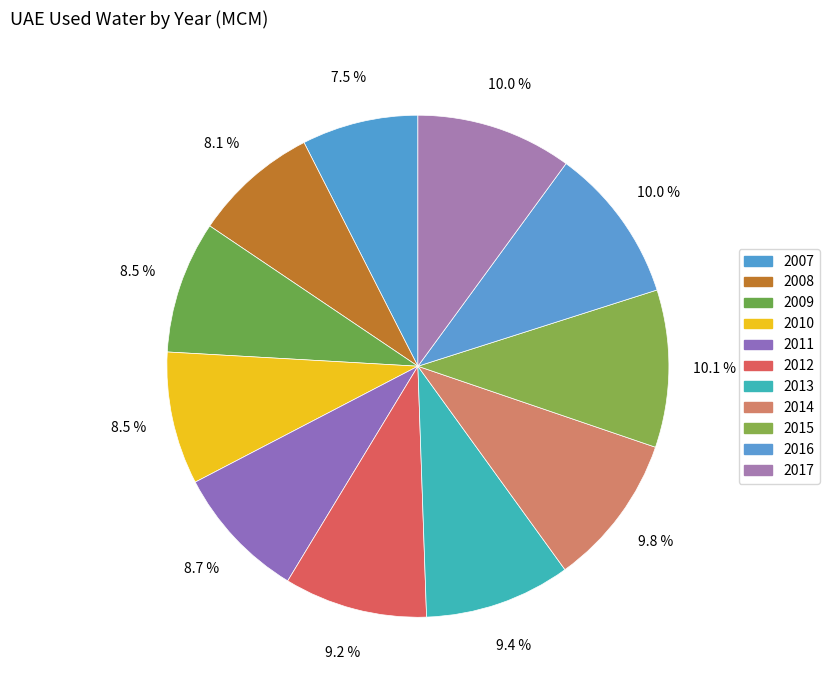

Combined, what portion of the pie is 2016 and 2013?

19.5%